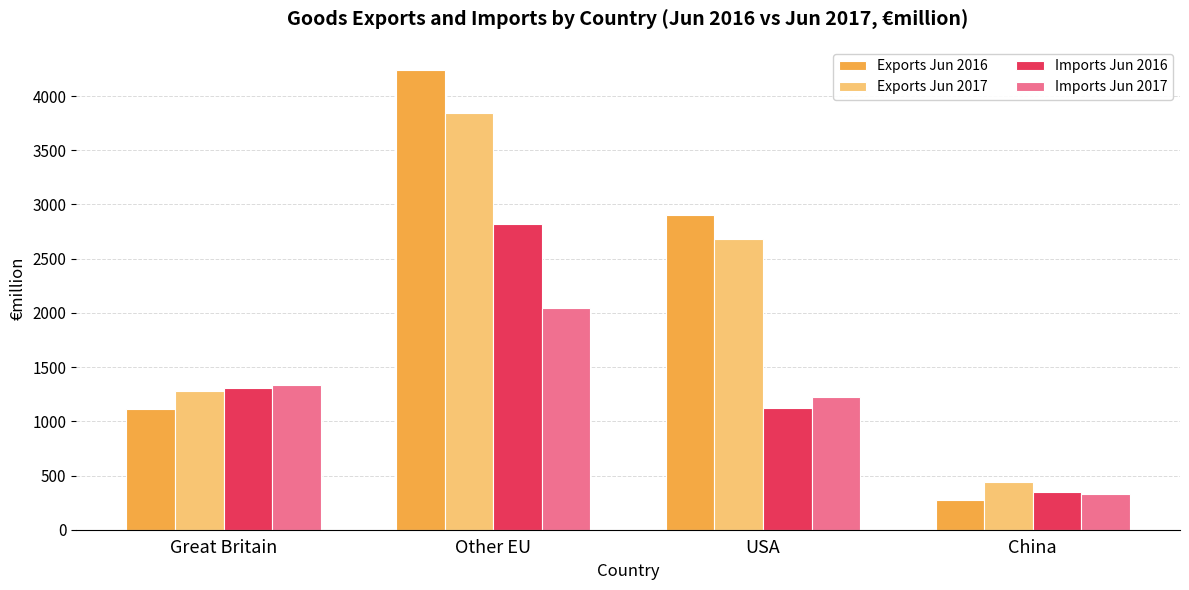

Is it true that Exports Jun 2017 equals 3838.8 at Other EU?

True